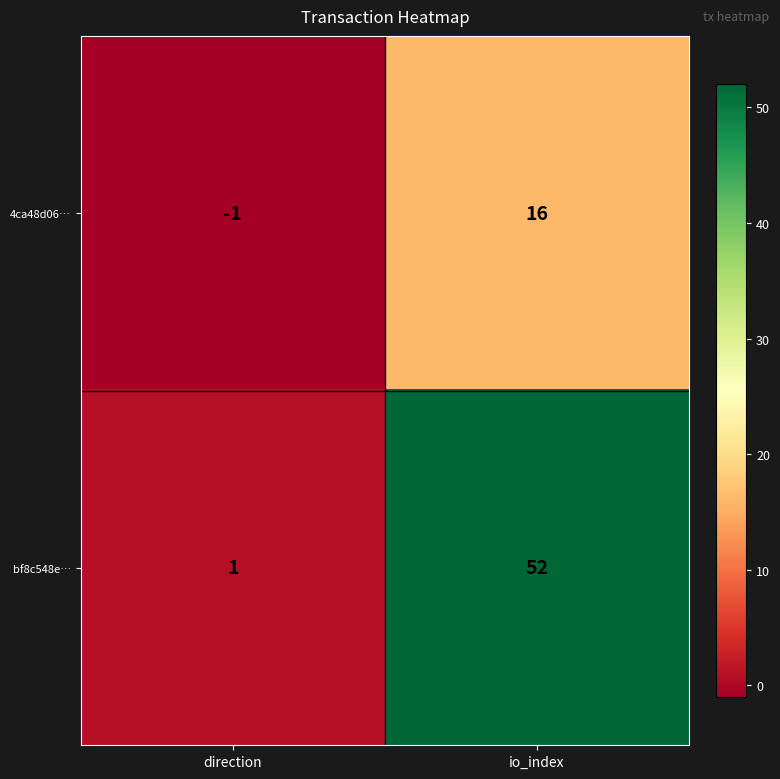

Which series changed the most between direction and io_index?

bf8c548e…